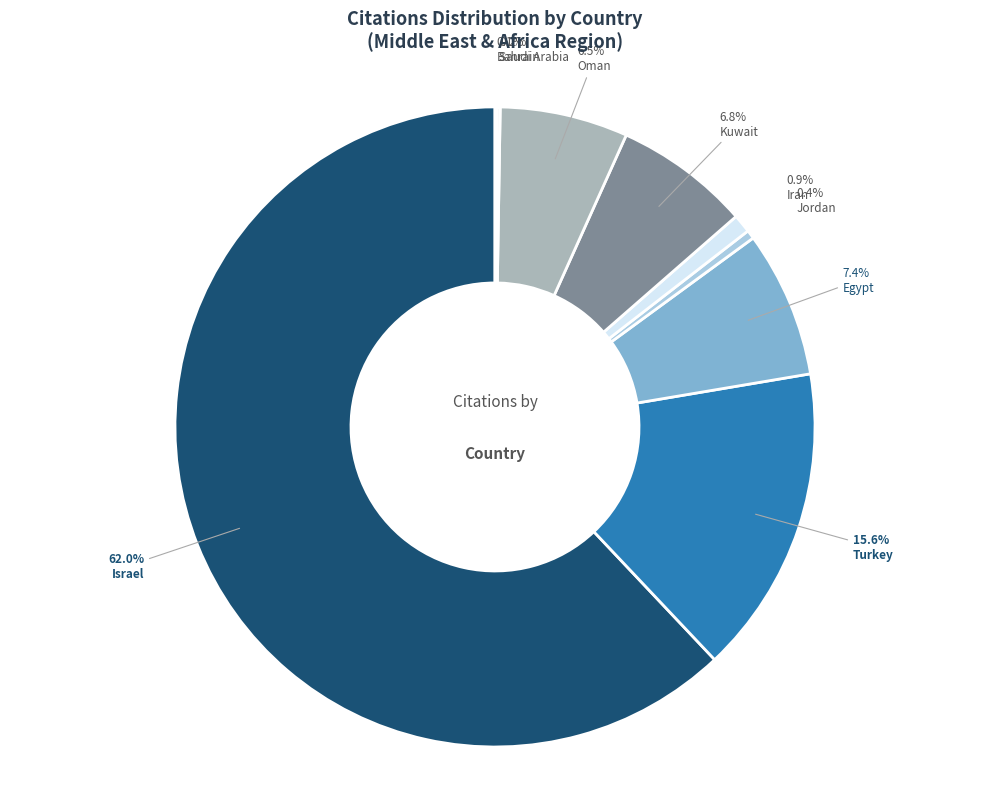

What is the largest slice in the pie chart?

Israel